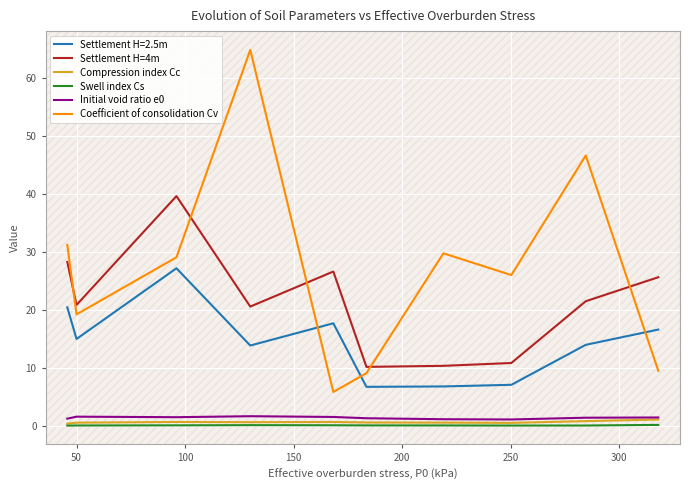

How many lines are shown in the chart?

6